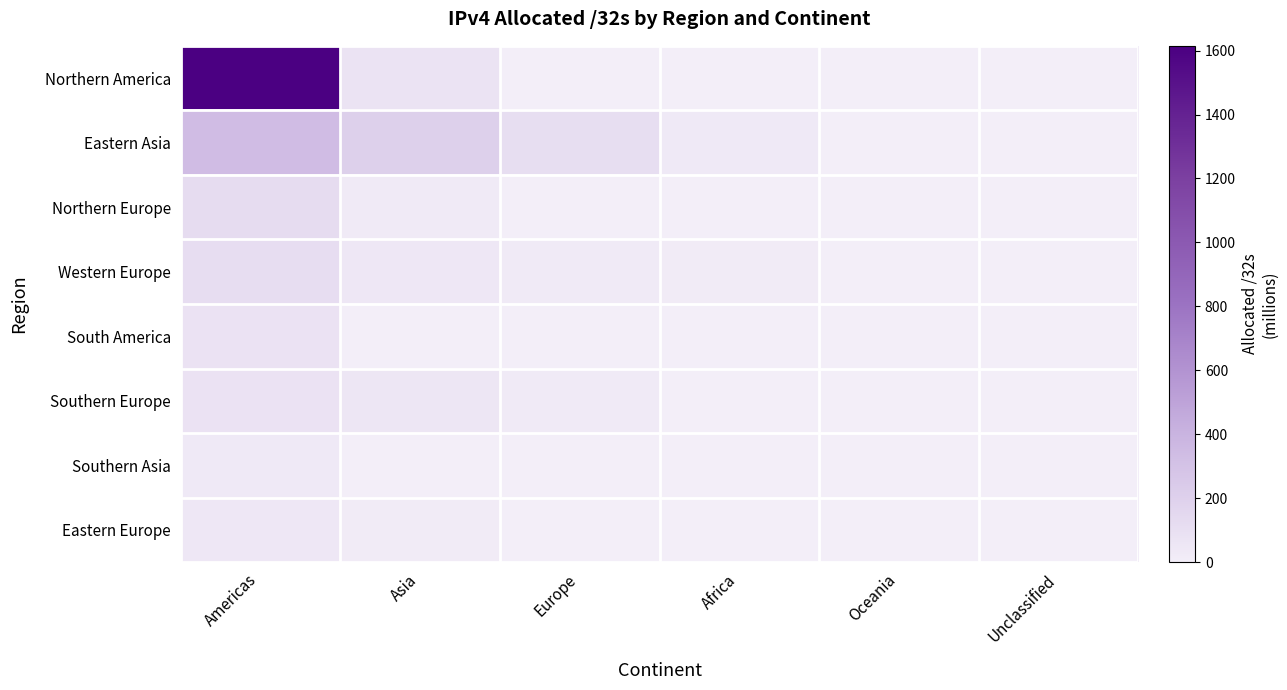

Rank the series at Asia from highest to lowest value.

Eastern Asia, Northern America, Southern Europe, Western Europe, Northern Europe, Eastern Europe, South America, Southern Asia